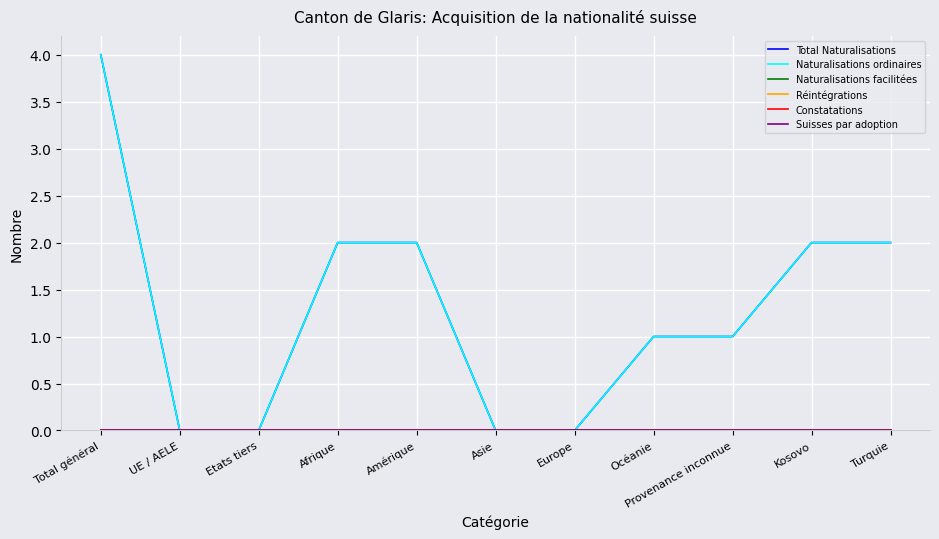

Reading right to left, what are all the values shown in this chart?

Total Naturalisations: Turquie=2	Kosovo=2	Provenance inconnue=1	Océanie=1	Europe=0	Asie=0	Amérique=2	Afrique=2	Etats tiers=0	UE / AELE=0	Total général=4
Naturalisations ordinaires: Turquie=2	Kosovo=2	Provenance inconnue=1	Océanie=1	Europe=0	Asie=0	Amérique=2	Afrique=2	Etats tiers=0	UE / AELE=0	Total général=4
Naturalisations facilitées: Turquie=0	Kosovo=0	Provenance inconnue=0	Océanie=0	Europe=0	Asie=0	Amérique=0	Afrique=0	Etats tiers=0	UE / AELE=0	Total général=0
Réintégrations: Turquie=0	Kosovo=0	Provenance inconnue=0	Océanie=0	Europe=0	Asie=0	Amérique=0	Afrique=0	Etats tiers=0	UE / AELE=0	Total général=0
Constatations: Turquie=0	Kosovo=0	Provenance inconnue=0	Océanie=0	Europe=0	Asie=0	Amérique=0	Afrique=0	Etats tiers=0	UE / AELE=0	Total général=0
Suisses par adoption: Turquie=0	Kosovo=0	Provenance inconnue=0	Océanie=0	Europe=0	Asie=0	Amérique=0	Afrique=0	Etats tiers=0	UE / AELE=0	Total général=0